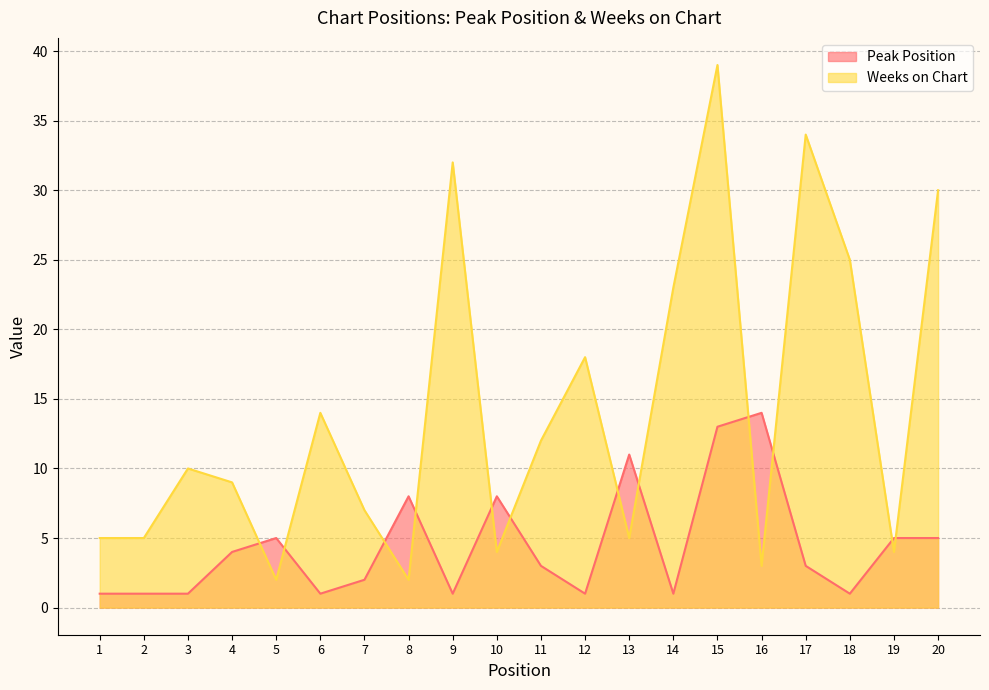

List the series in order of their peak value, lowest first.

Peak Position, Weeks on Chart